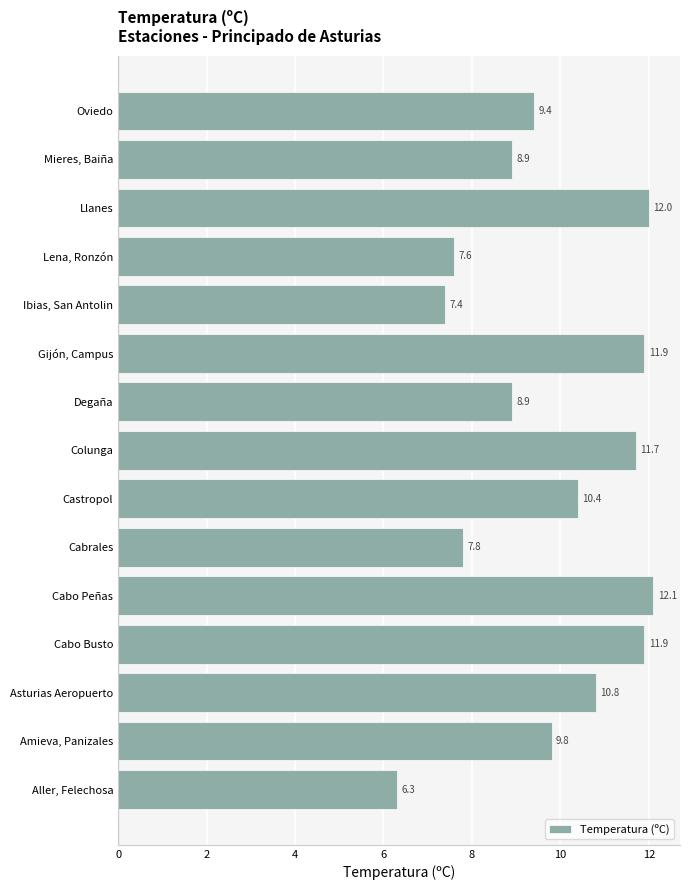

What is the sum of the values at Ibias, San Antolin and Cabo Busto?

19.3